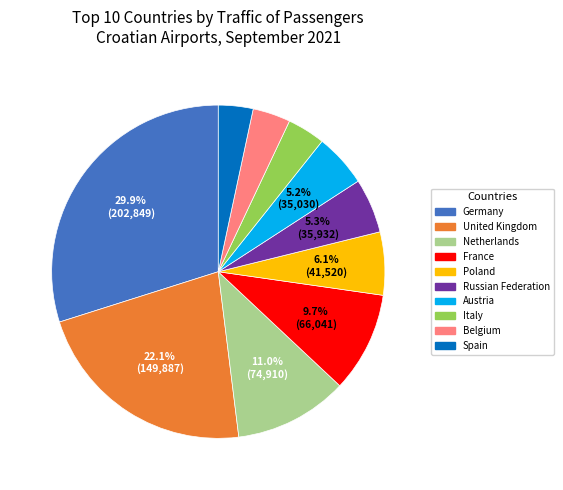

Does any single category account for the majority?

No